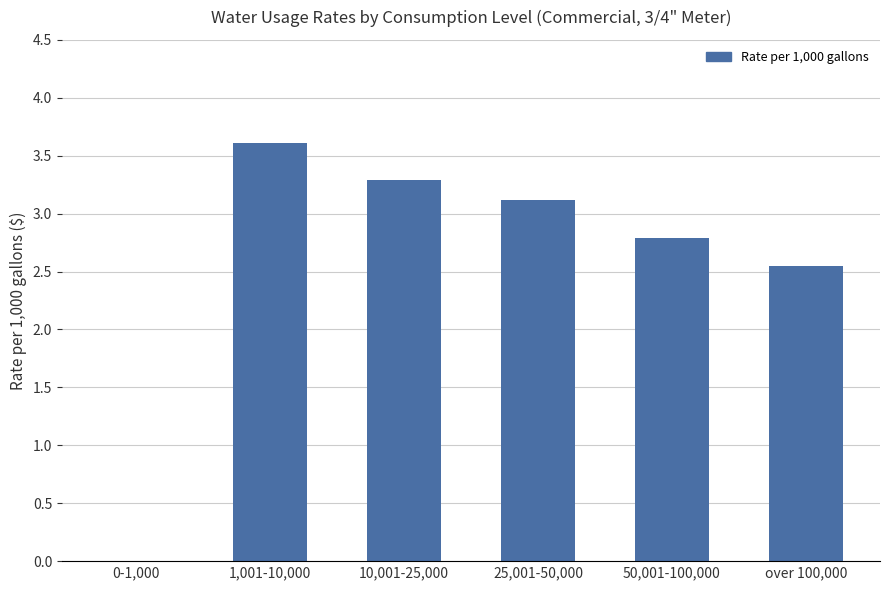

What is the difference between the values at 0-1,000 and 10,001-25,000?

3.3